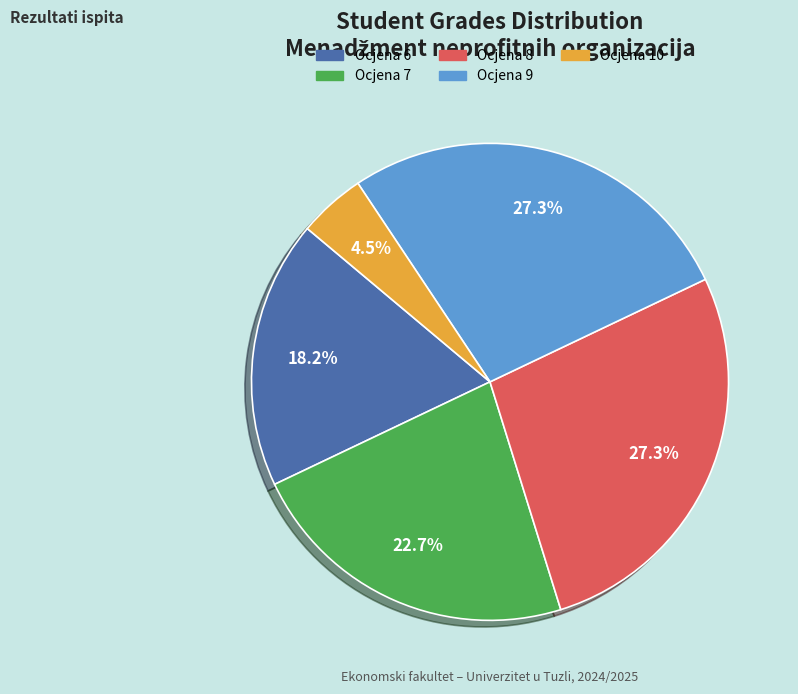

Is there any slice that represents more than half of the pie?

No